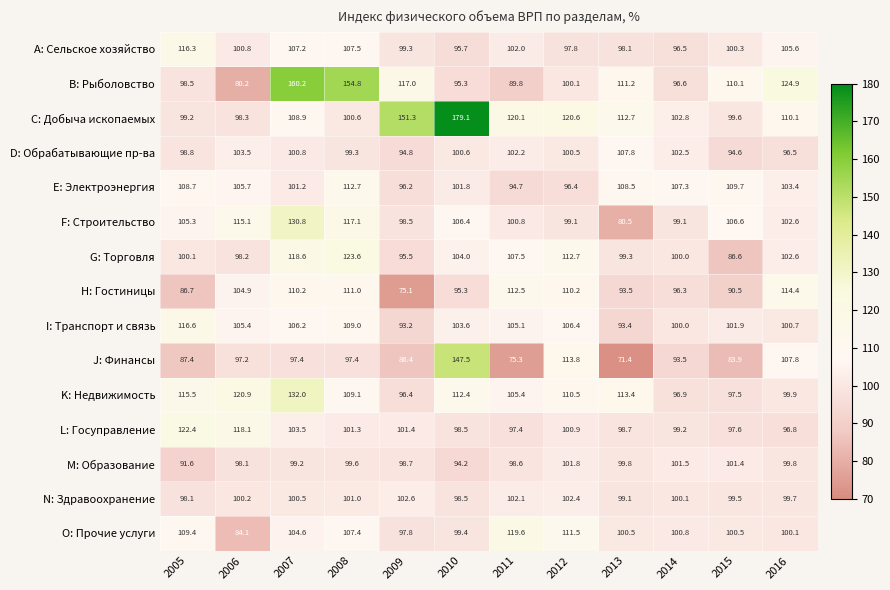

Where does the M: Образование series first go above 99?

2007